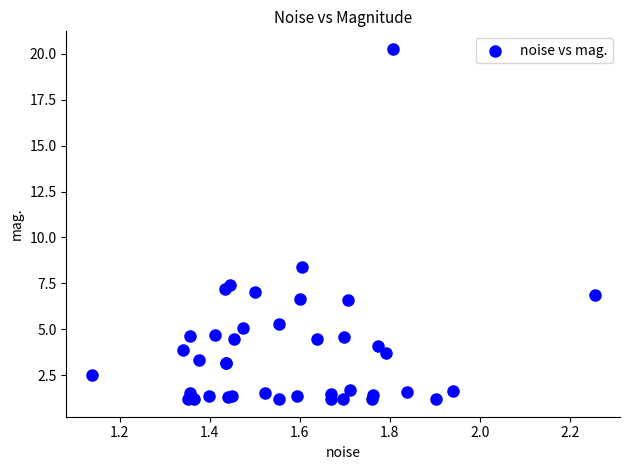

What Y value in the scatter plot is closest to 10?

8.4